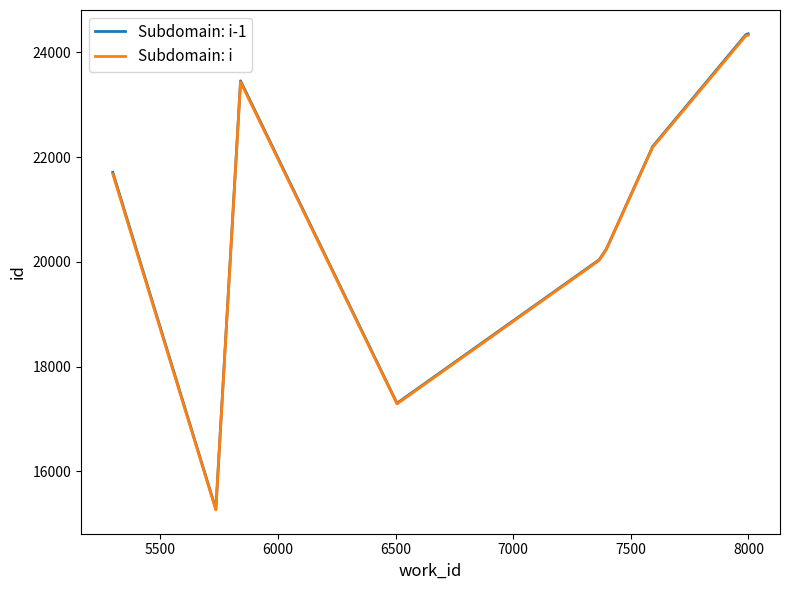

Is the value of Subdomain: i-1 at 6000 greater than the value of Subdomain: i at 7000?

Yes